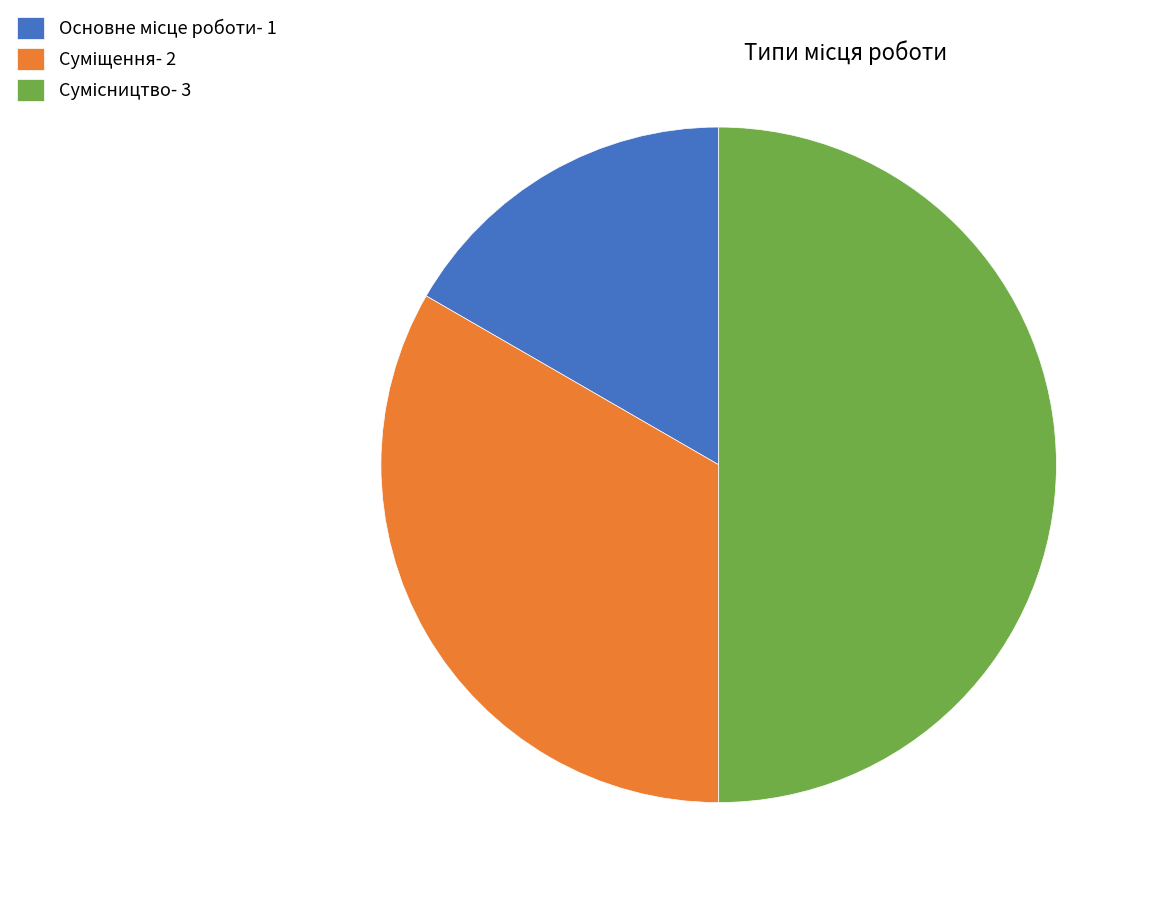

To the nearest percent, what is the average slice percentage?

33%